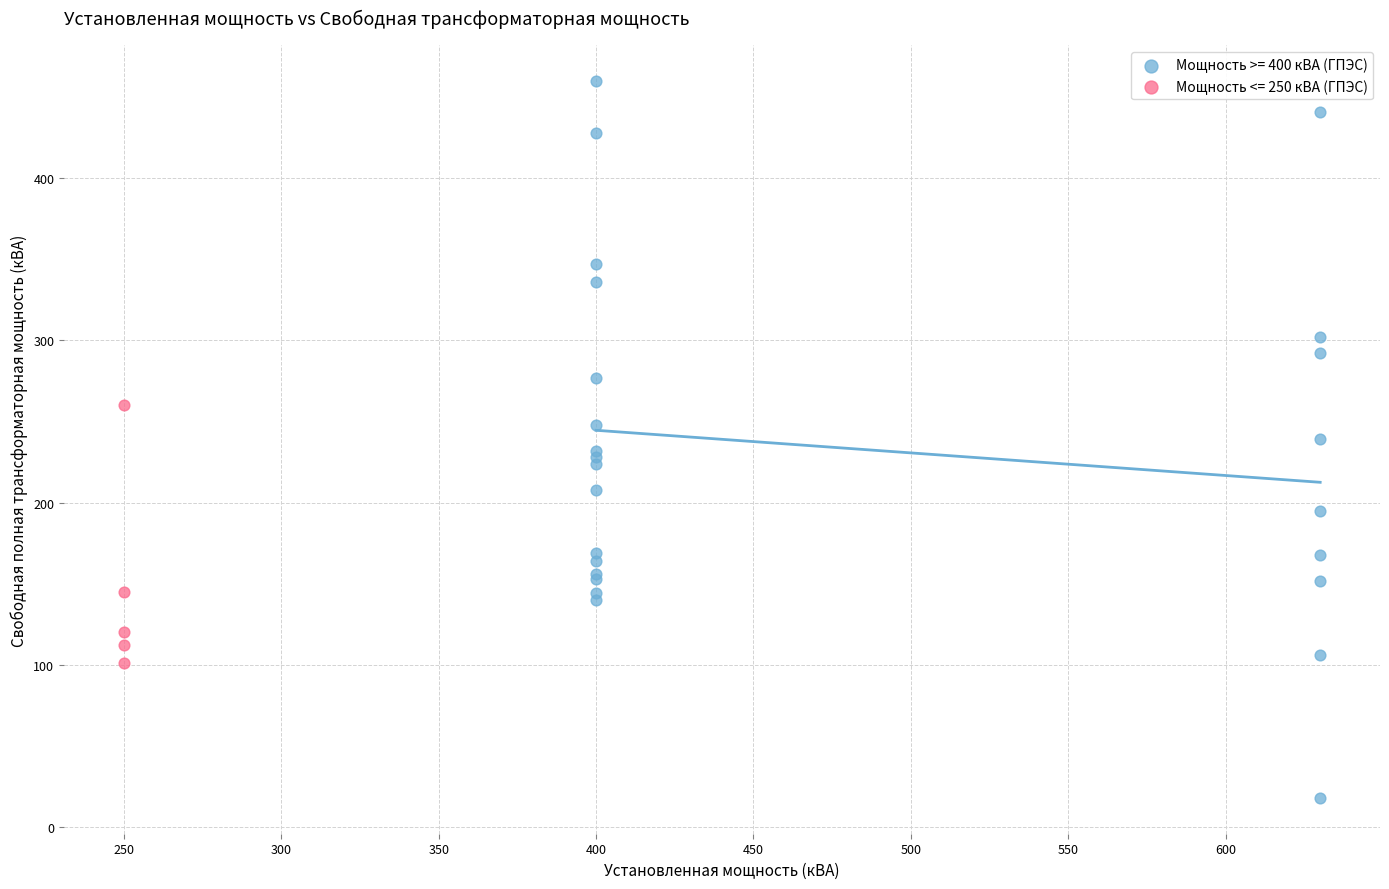

Which series has the largest Y range (max minus min)?

Мощность >= 400 кВА (ГПЭС)